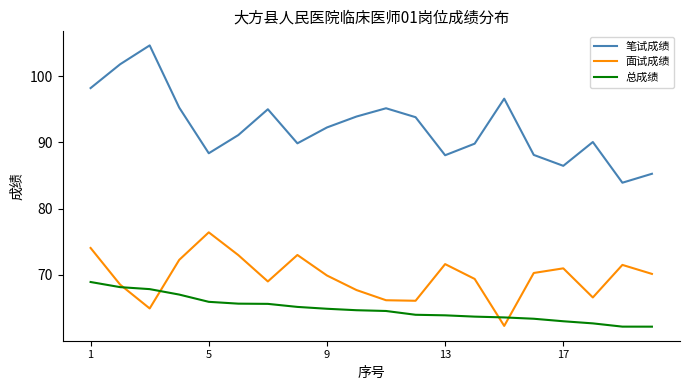

What are all the series names shown in the legend?

笔试成绩, 面试成绩, 总成绩